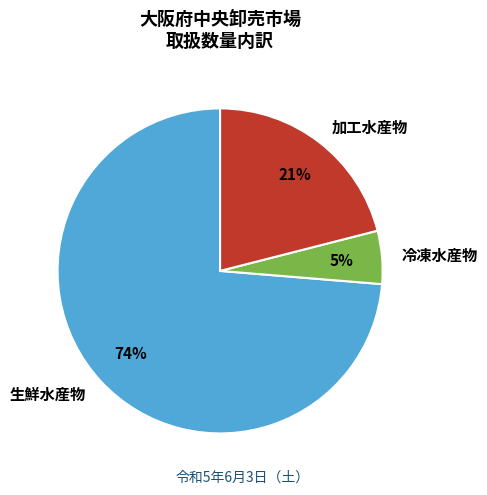

How many segments does this pie chart have?

3